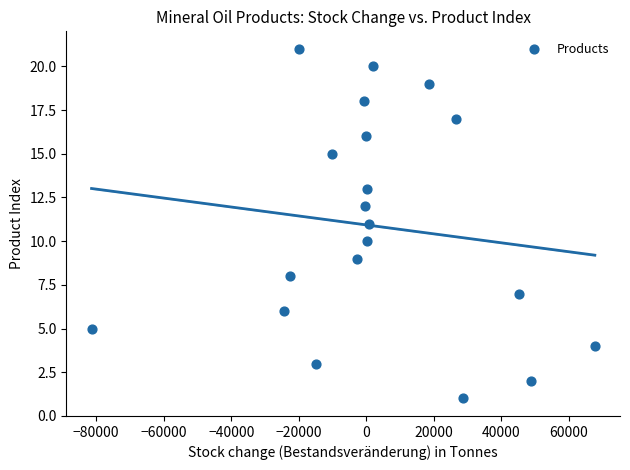

What is the range of Y values (max minus min)?

20